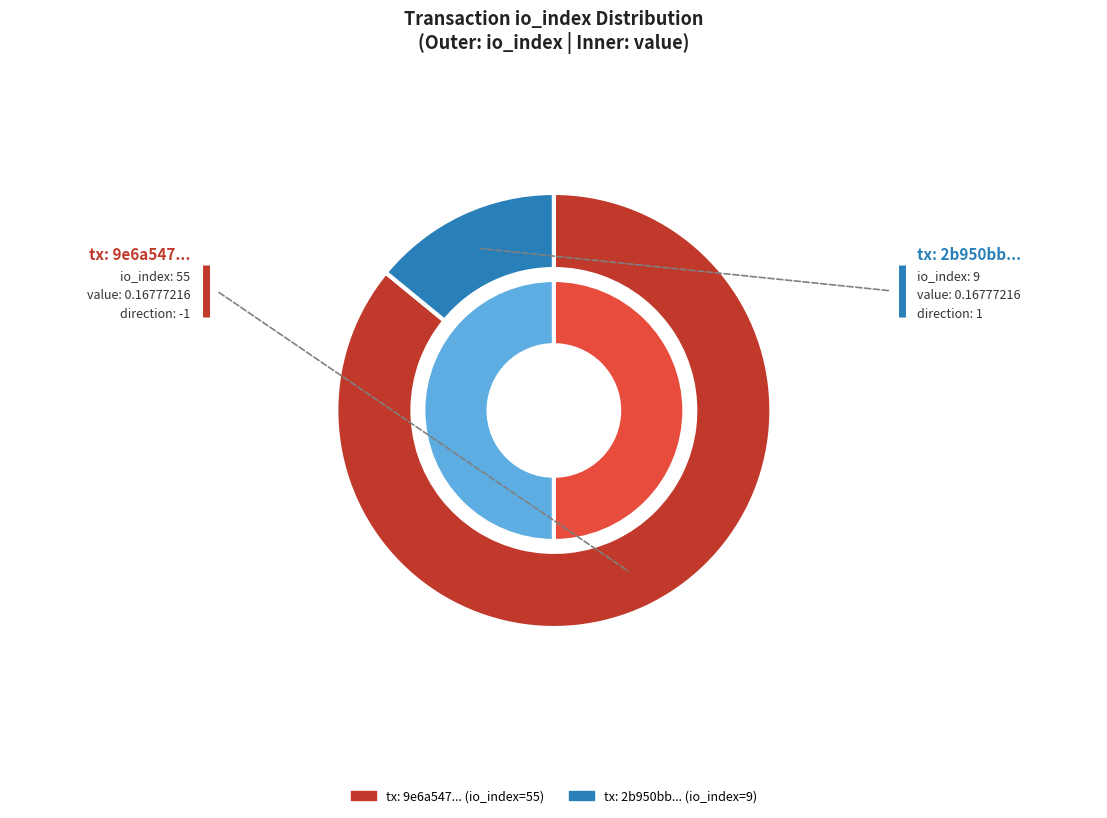

Count the number of slices in the pie.

2